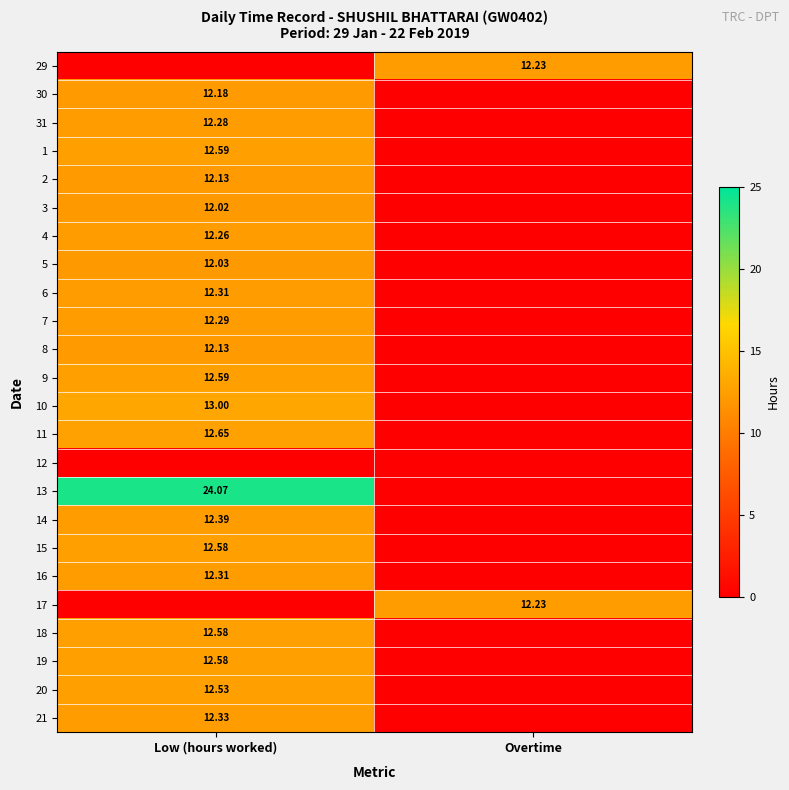

At how many categories does at least one series exceed 3?

2